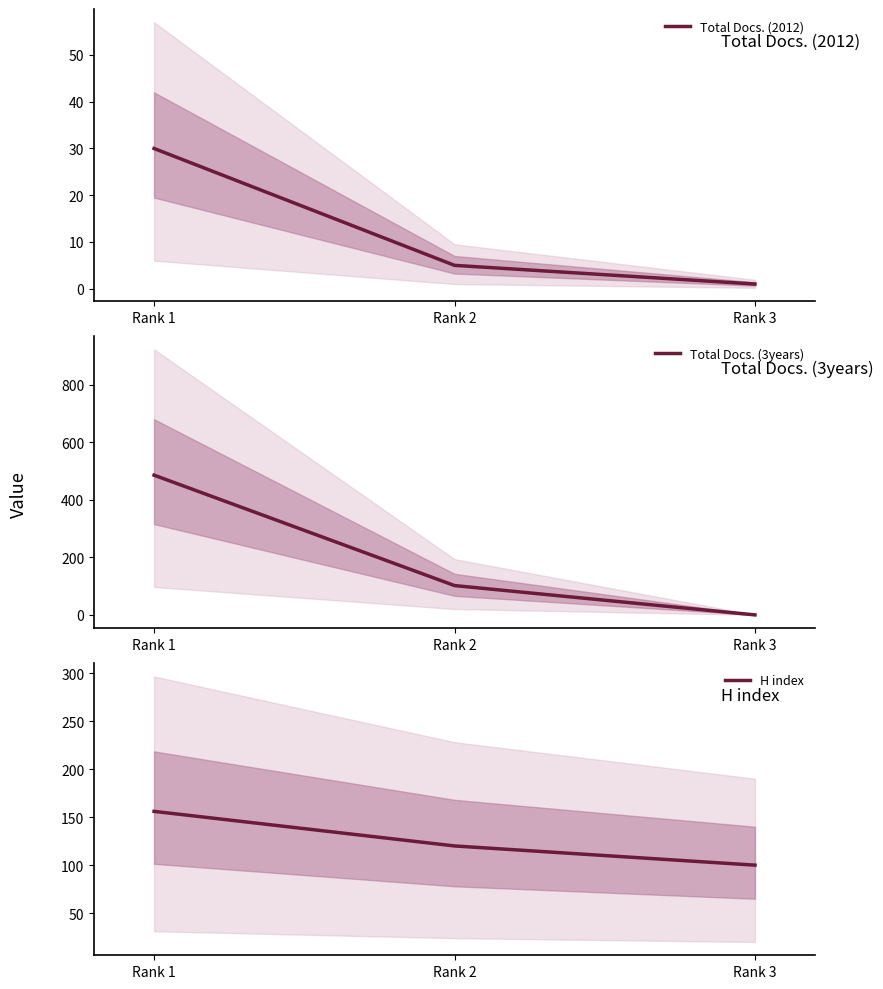

How many Total Docs. (2012) values are between 1 and 30?

3